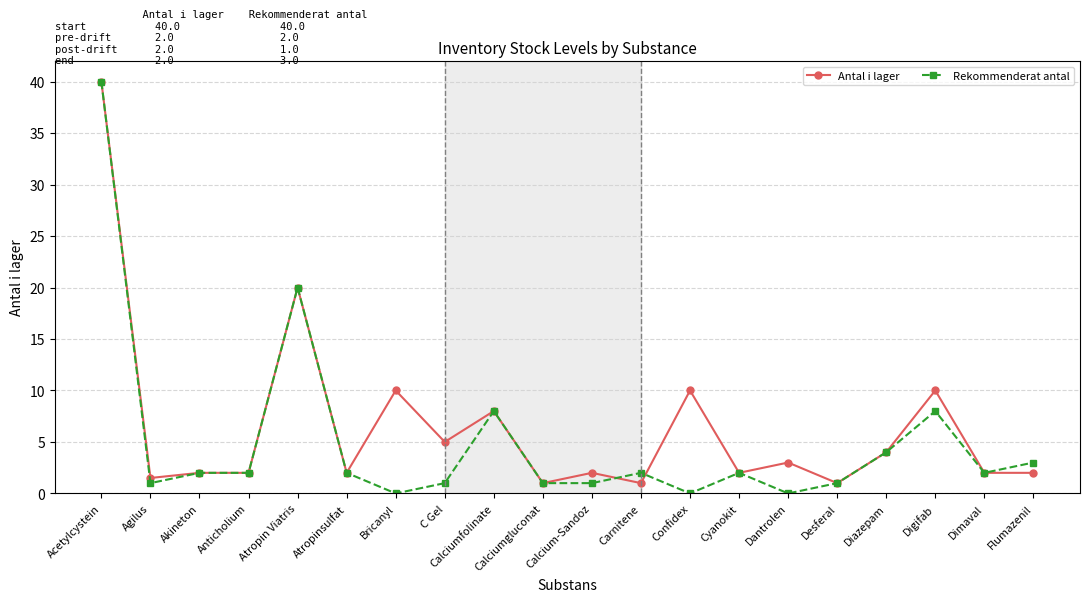

The value of Rekommenderat antal at Acetylcystein is 40.0. True or false?

True